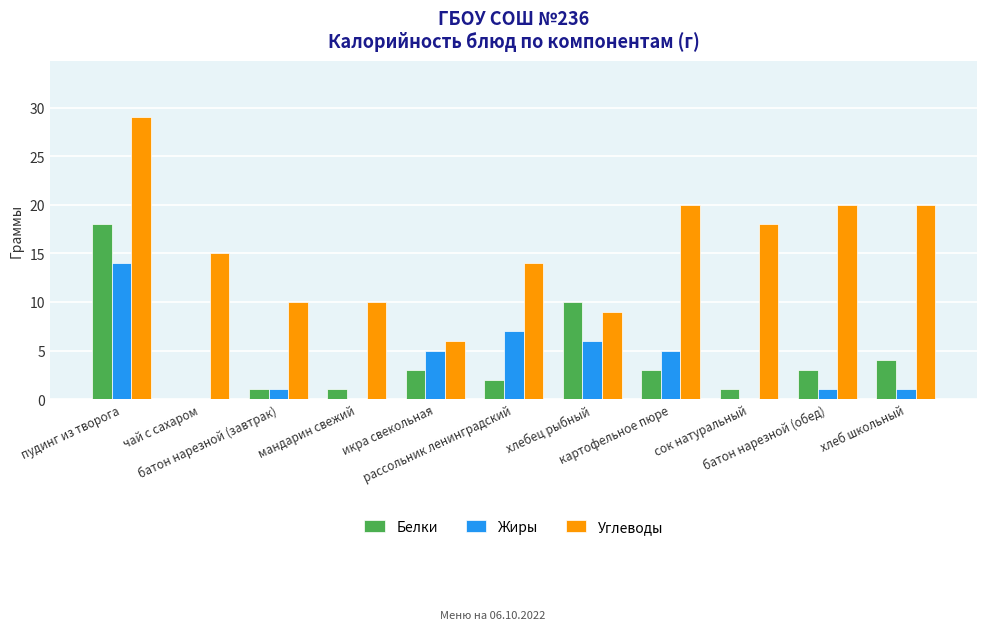

Where is Жиры nearest to the value 7?

рассольник ленинградский